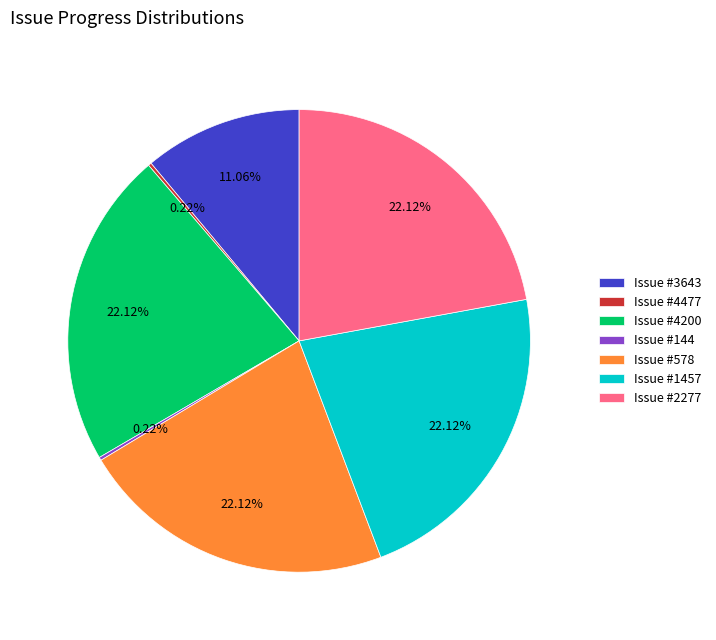

Approximately how many times larger is the value at Issue #1457 compared to Issue #578?

1.0